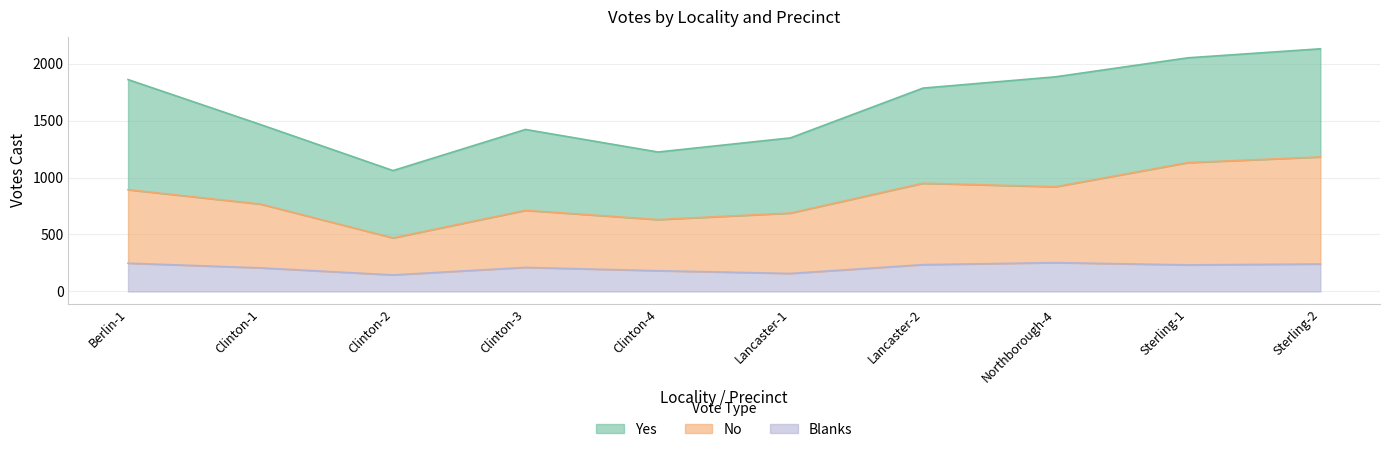

Where does the Blanks series first go above 233?

Berlin-1